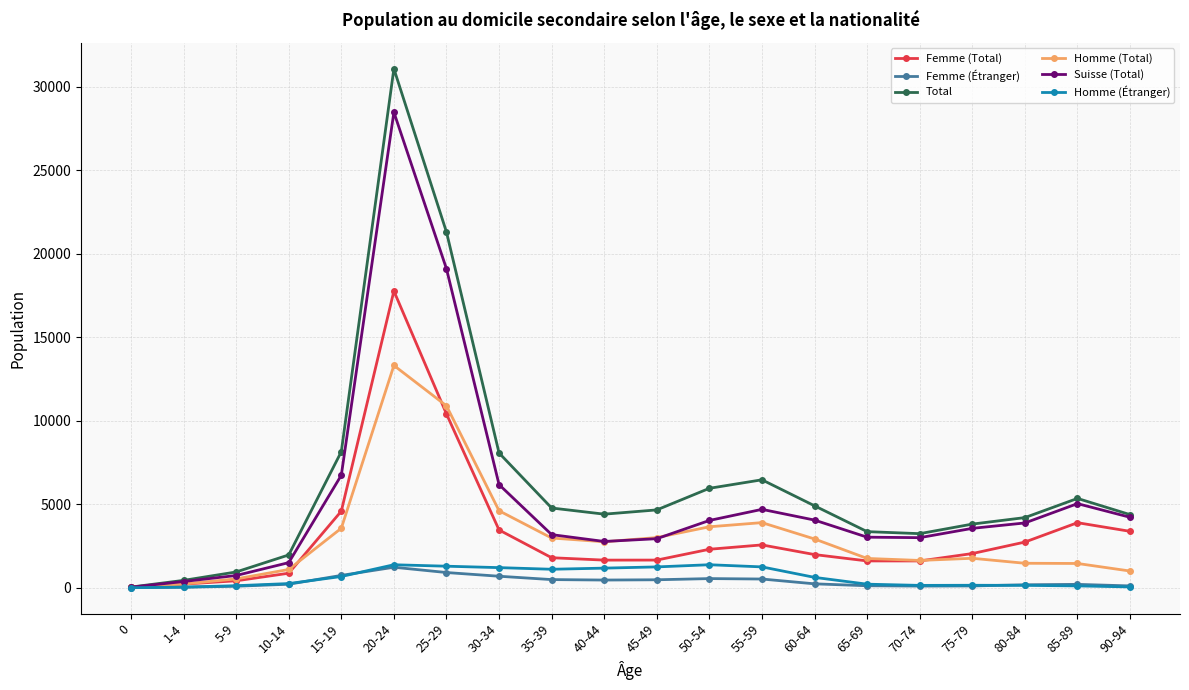

Which series has the largest total across all categories?

Total